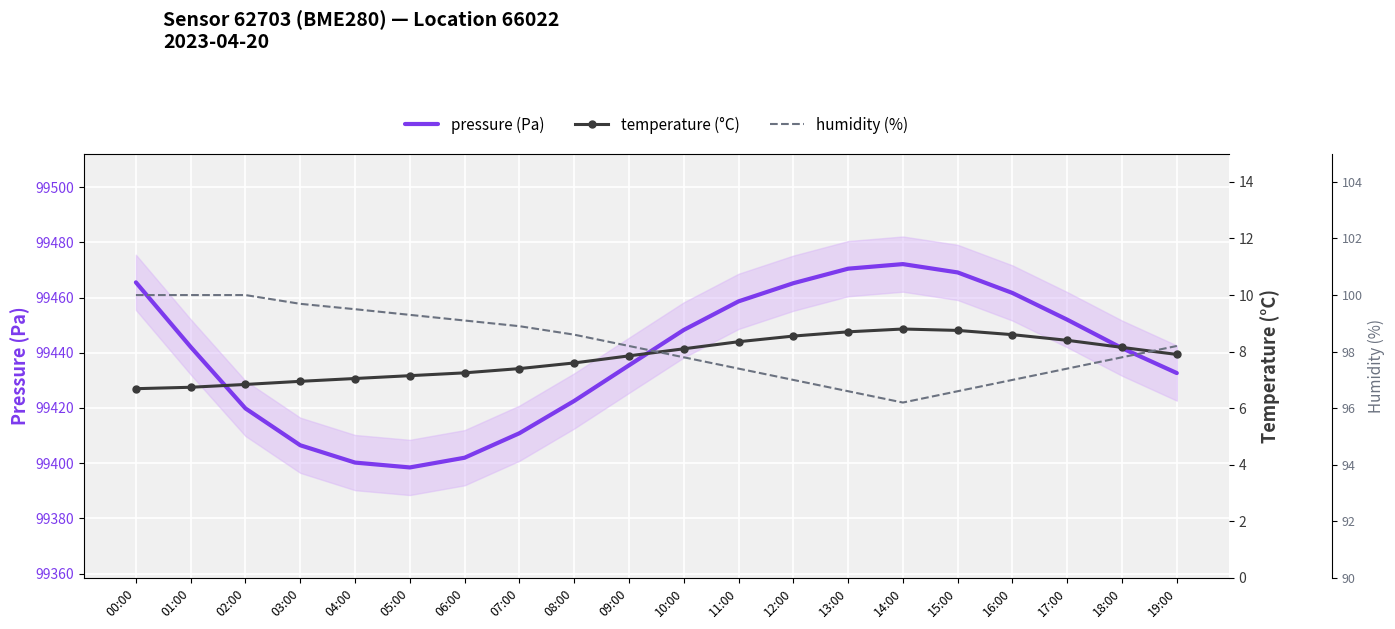

Where is humidity (%) nearest to the value 98?

09:00